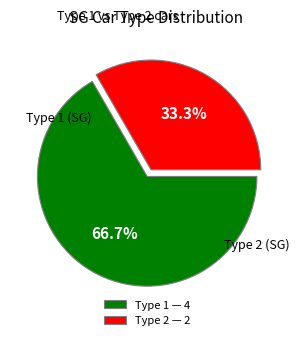

Is there any slice that represents more than half of the pie?

Yes